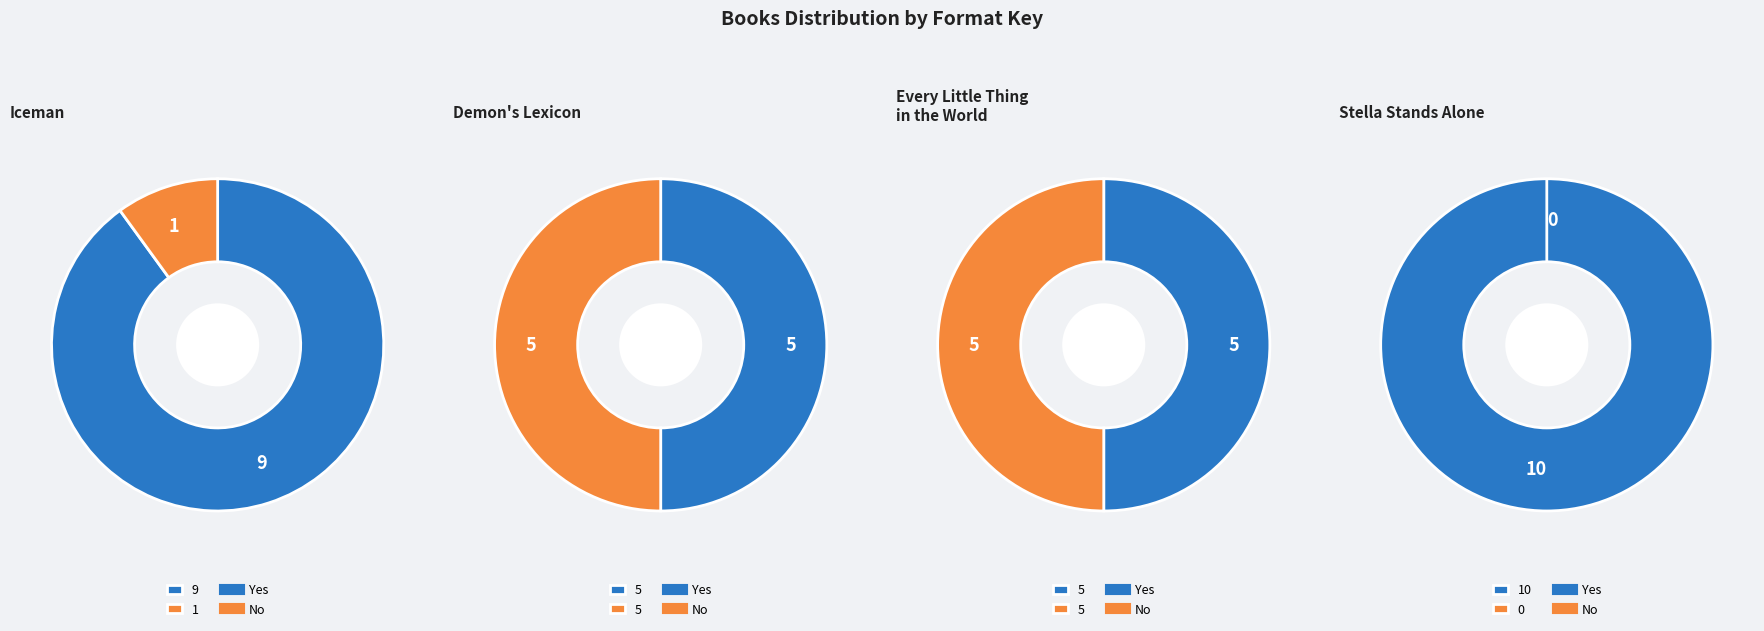

The Watcher slice represents 1% of the pie. True or false?

False